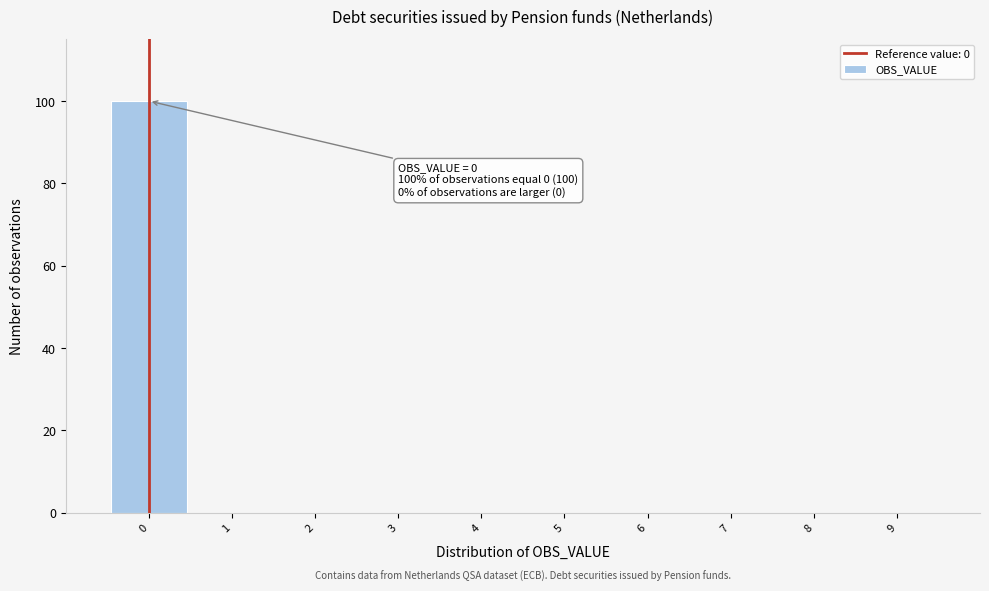

Which range on the x-axis has the tallest bar?

-0.5 to 0.5